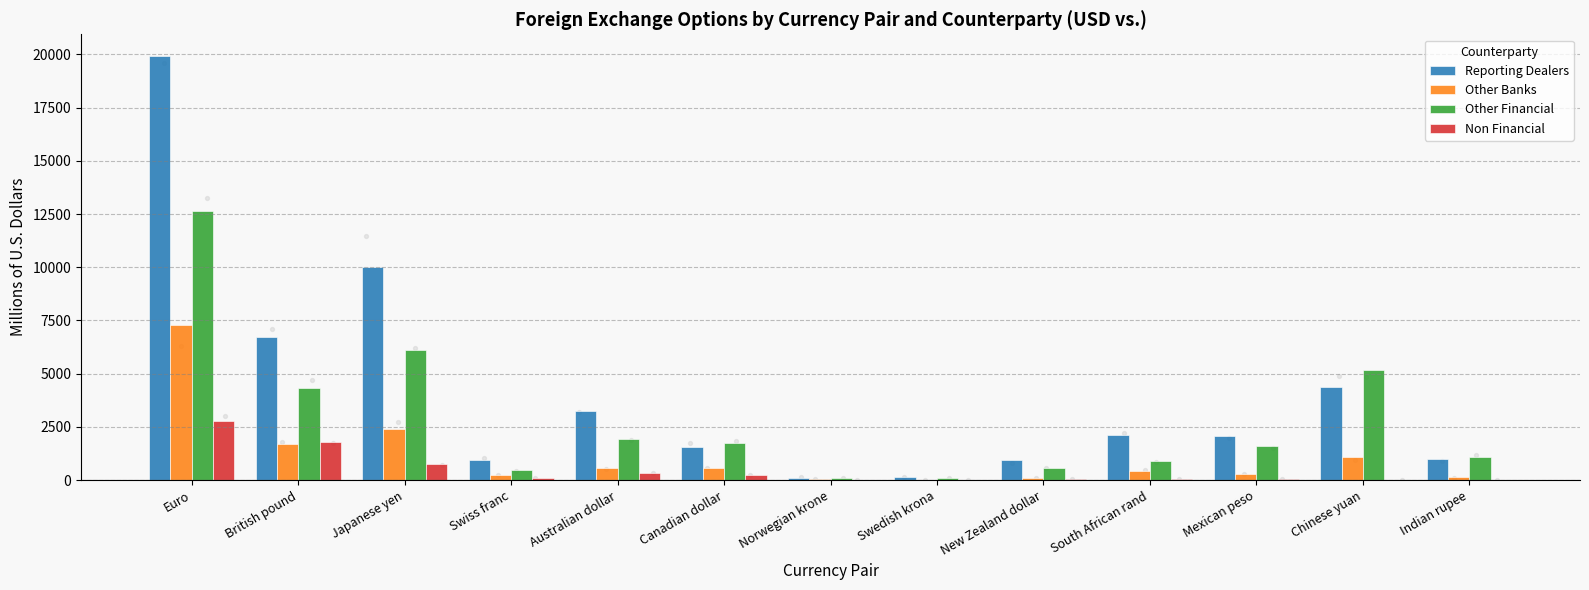

At how many categories does at least one series exceed 69?

13